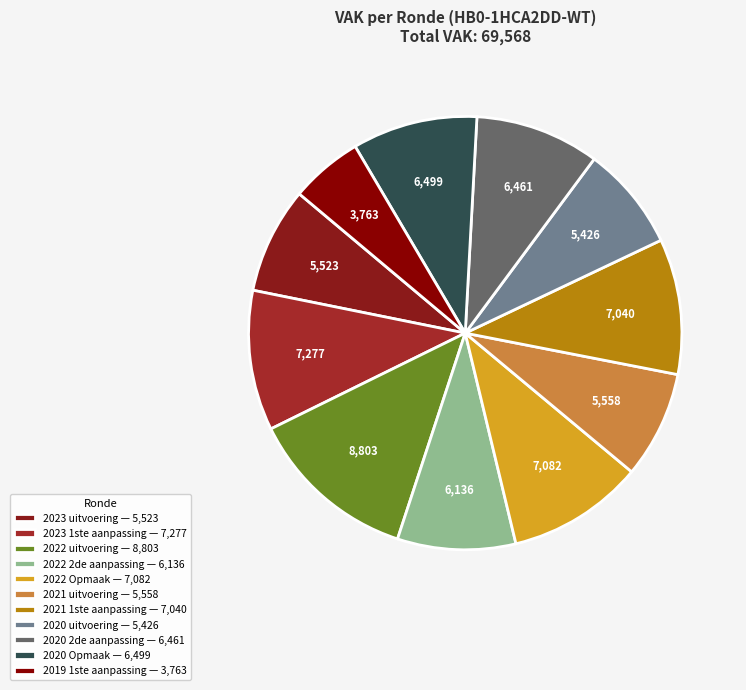

How many segments does this pie chart have?

11